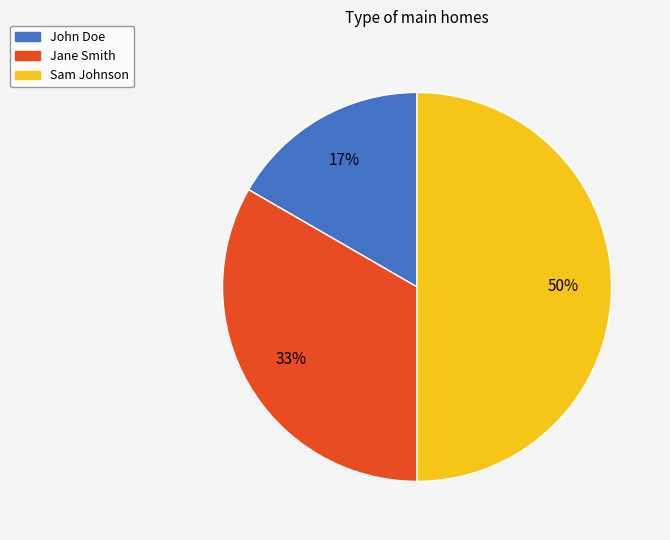

Is John Doe the majority of the pie?

No